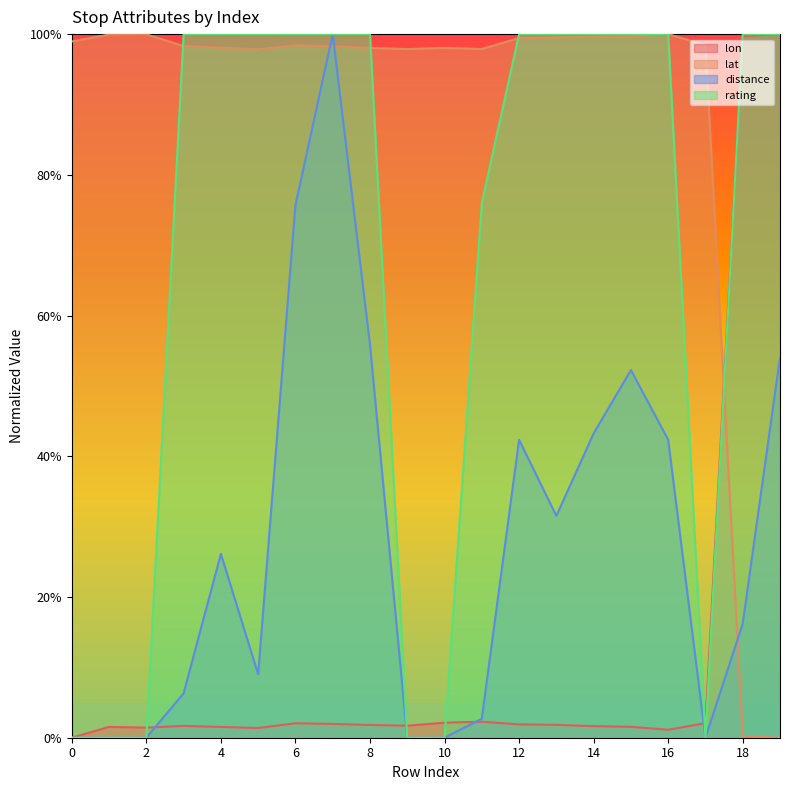

What is the greatest value displayed?

100.0